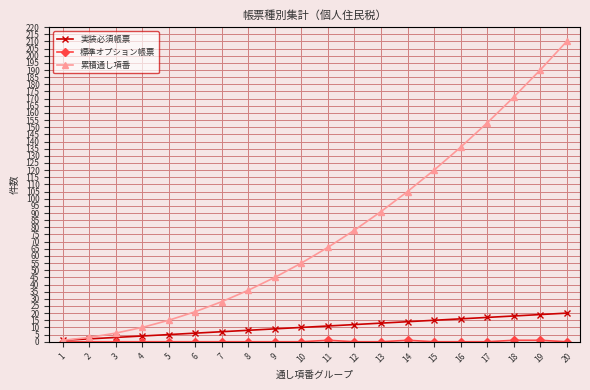

What is the total value across all series at 20?

230